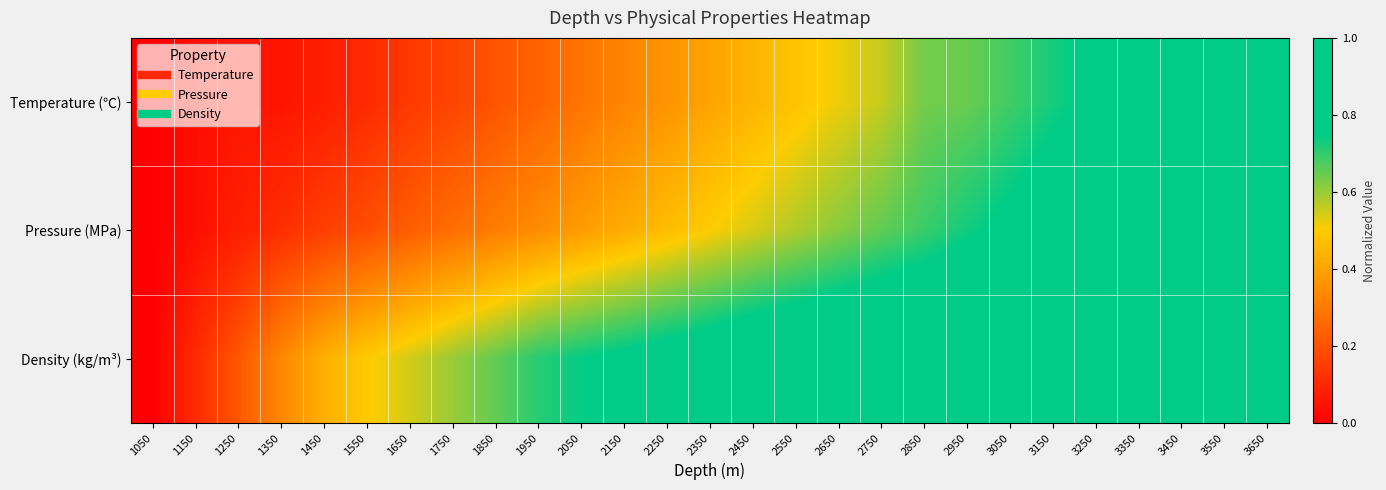

Reading left to right, transcribe all the data shown in this chart.

Temperature (℃): 1050=0.0	1150=0.0	1250=0.1	1350=0.1	1450=0.1	1550=0.1	1650=0.1	1750=0.2	1850=0.2	1950=0.2	2050=0.3	2150=0.3	2250=0.4	2350=0.4	2450=0.4	2550=0.5	2650=0.5	2750=0.6	2850=0.6	2950=0.6	3050=0.7	3150=0.7	3250=0.8	3350=0.8	3450=0.9	3550=0.9	3650=1.0
Pressure (MPa): 1050=0.0	1150=0.0	1250=0.1	1350=0.1	1450=0.2	1550=0.2	1650=0.2	1750=0.3	1850=0.3	1950=0.3	2050=0.4	2150=0.4	2250=0.5	2350=0.5	2450=0.5	2550=0.6	2650=0.6	2750=0.7	2850=0.7	2950=0.7	3050=0.8	3150=0.8	3250=0.8	3350=0.9	3450=0.9	3550=1.0	3650=1.0
Density (kg/m³): 1050=0.0	1150=0.1	1250=0.2	1350=0.3	1450=0.4	1550=0.5	1650=0.5	1750=0.6	1850=0.7	1950=0.7	2050=0.7	2150=0.8	2250=0.8	2350=0.8	2450=0.9	2550=0.9	2650=0.9	2750=0.9	2850=0.9	2950=0.9	3050=0.9	3150=1.0	3250=1.0	3350=1.0	3450=1.0	3550=1.0	3650=1.0